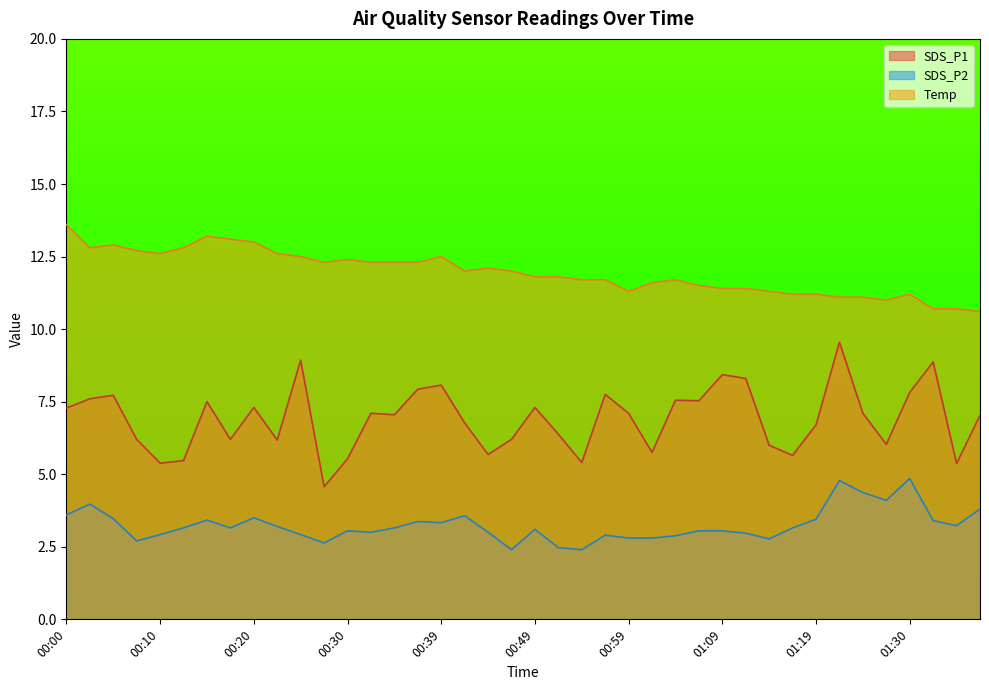

Which series has the largest total across all categories?

Temp